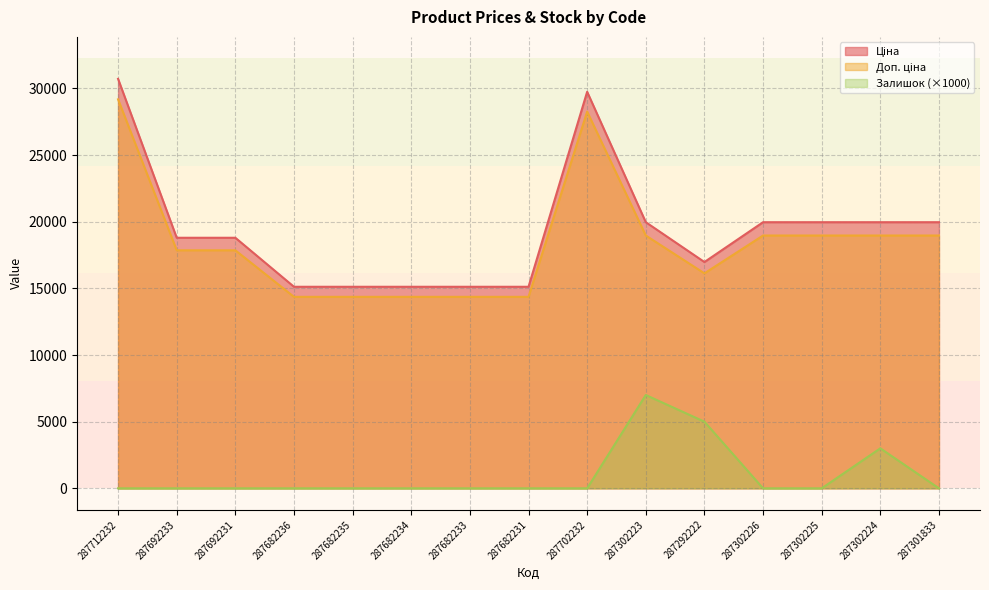

Which category has the highest value in the Залишок series?

287302223